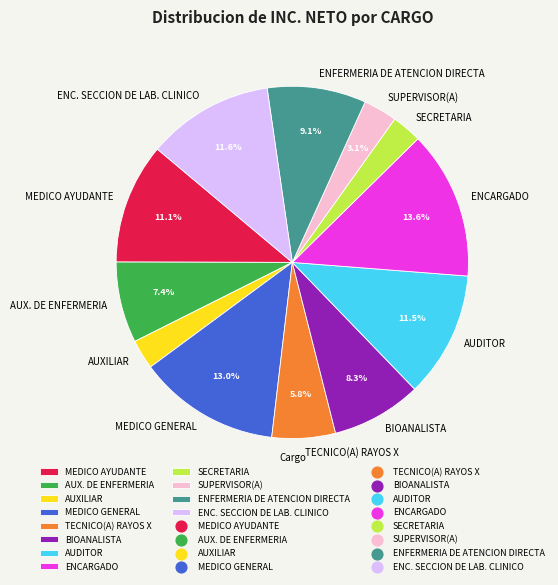

Combined, do SUPERVISOR(A) and SECRETARIA account for over 50%?

No